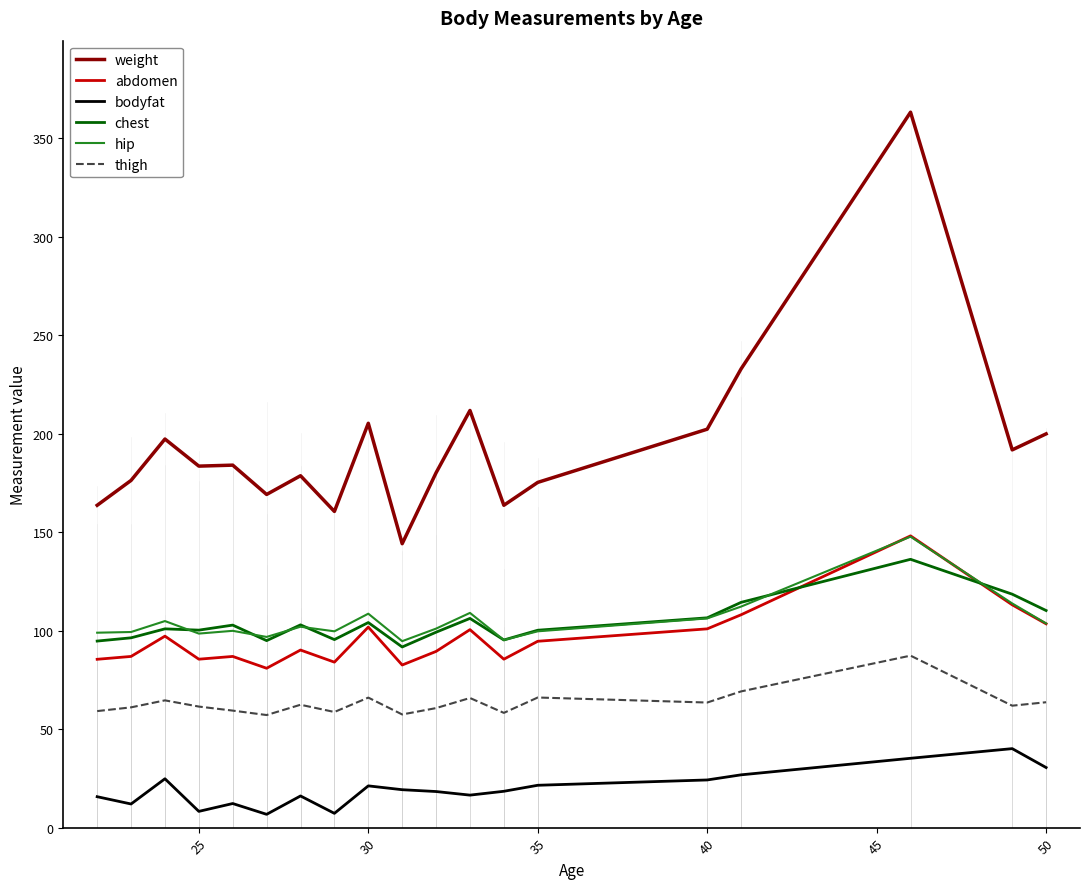

Which series has the widest spread of values?

weight